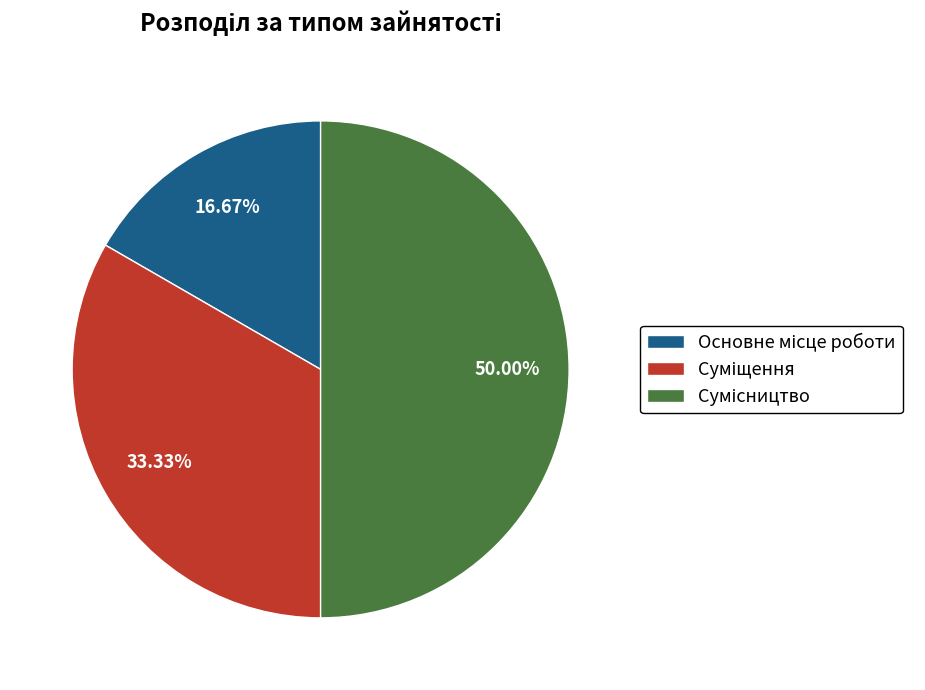

The Сумісництво slice represents 45% of the pie. True or false?

False